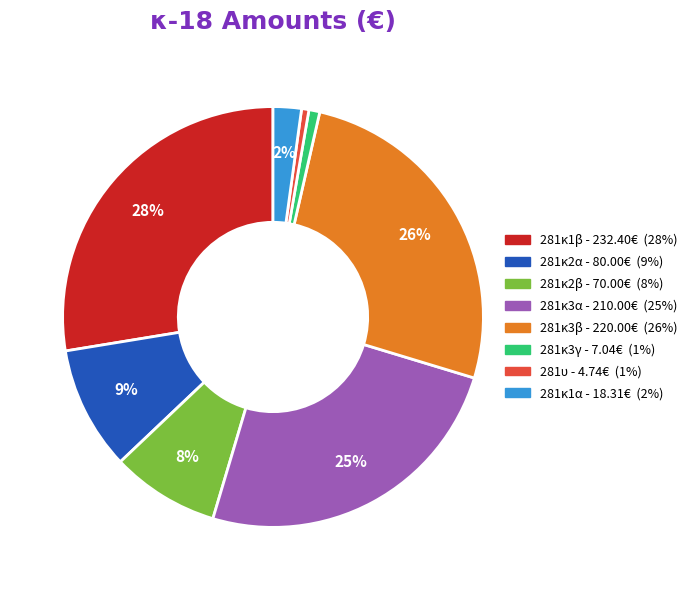

Is there any slice that represents more than half of the pie?

No